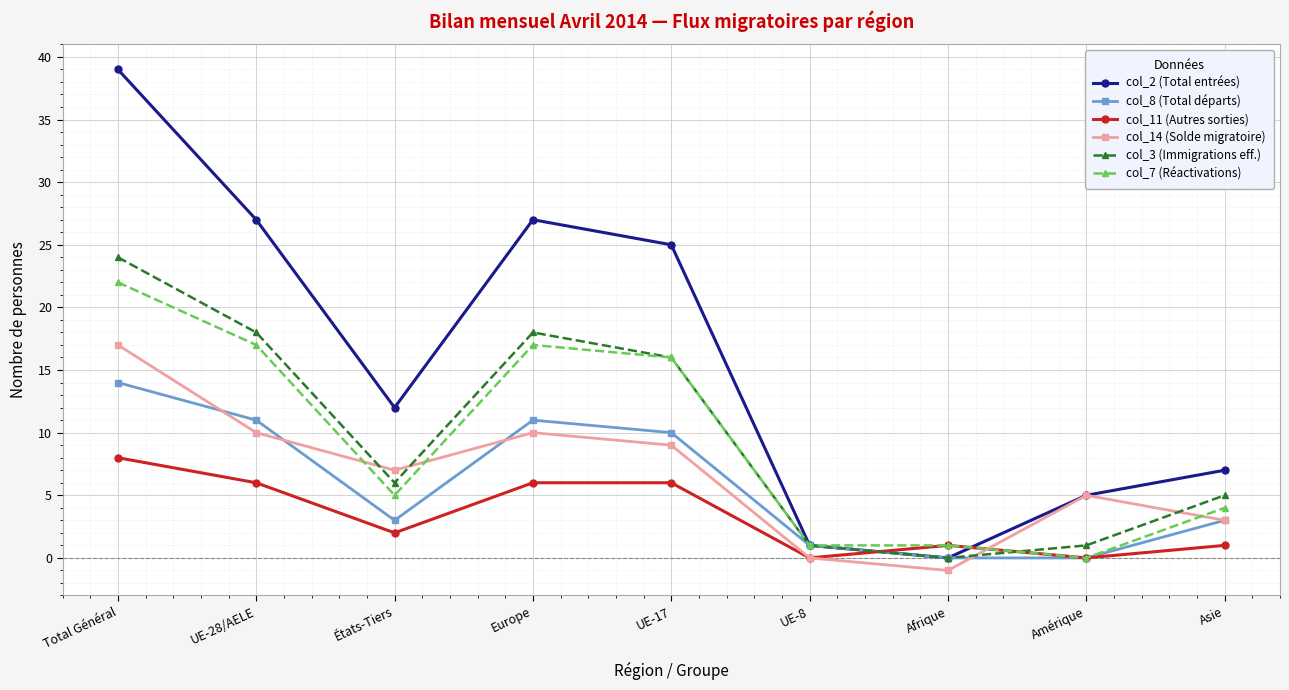

Where is the first local maximum for col_7 (Réactivations)?

Europe